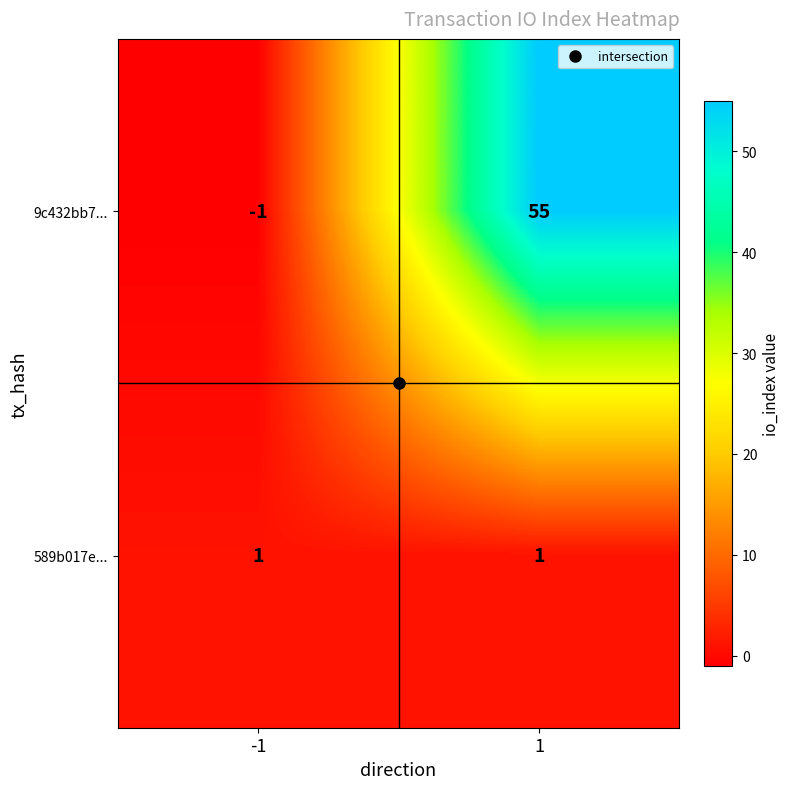

What is the difference between the highest and lowest values at 1?

54